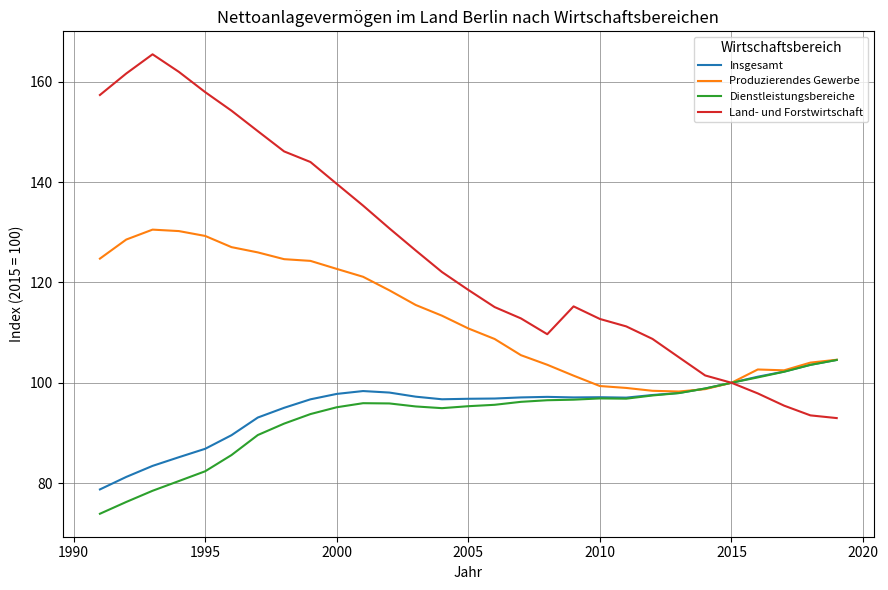

Which series has the largest total across all categories?

Land- und Forstwirtschaft